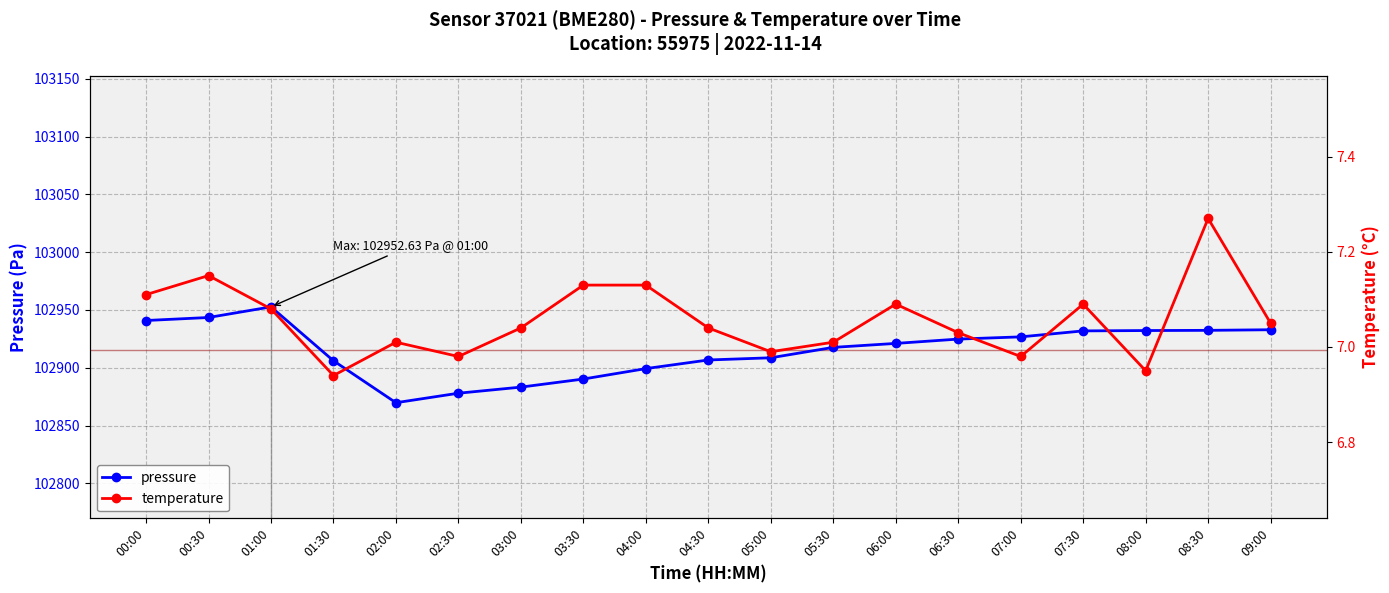

Between 07:00 and 01:30, which is larger?

07:00